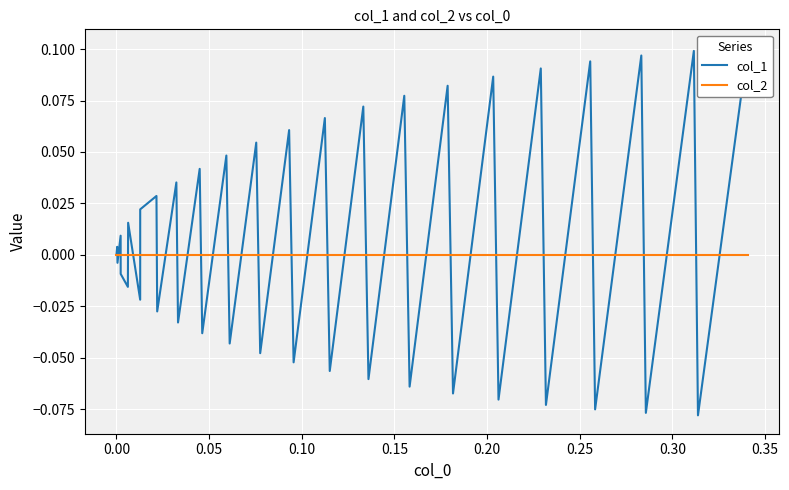

How many data points in col_1 are above 0?

20